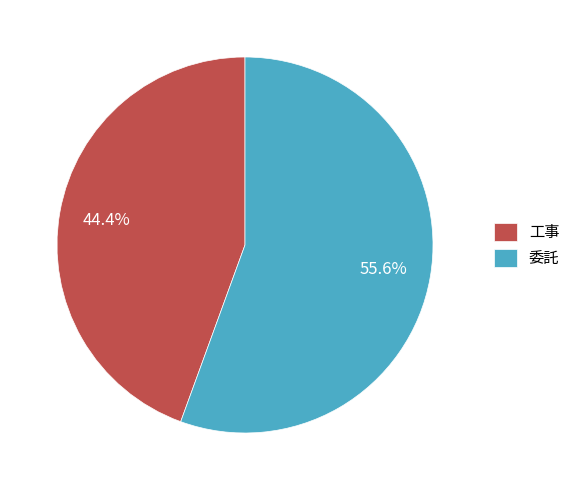

What is the largest slice in the pie chart?

委託